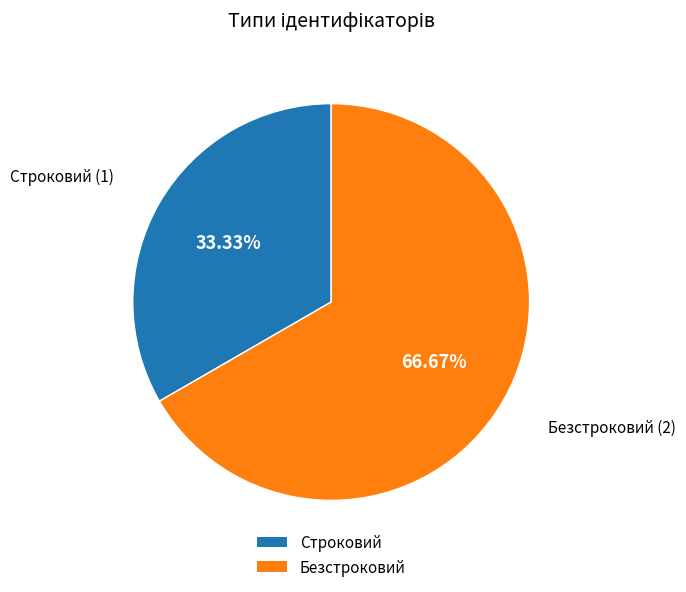

Count the number of slices in the pie.

2